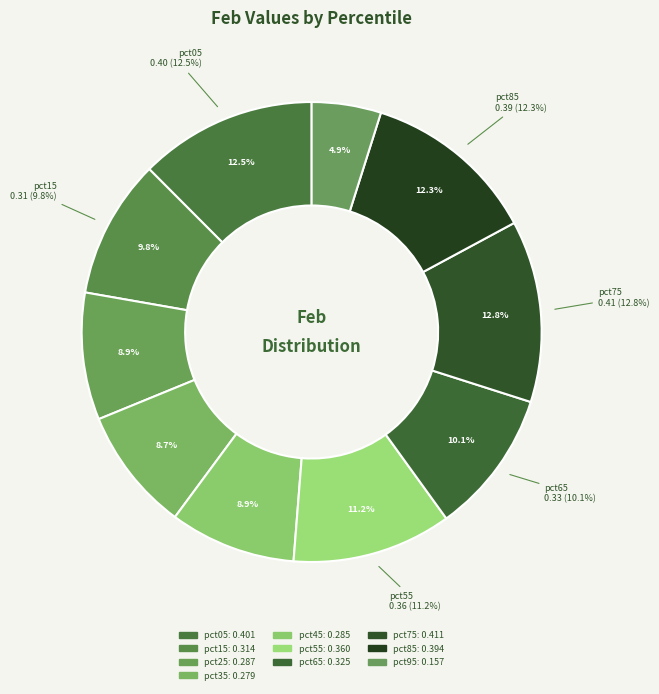

What percentage is NOT represented by pct75?

87.2%